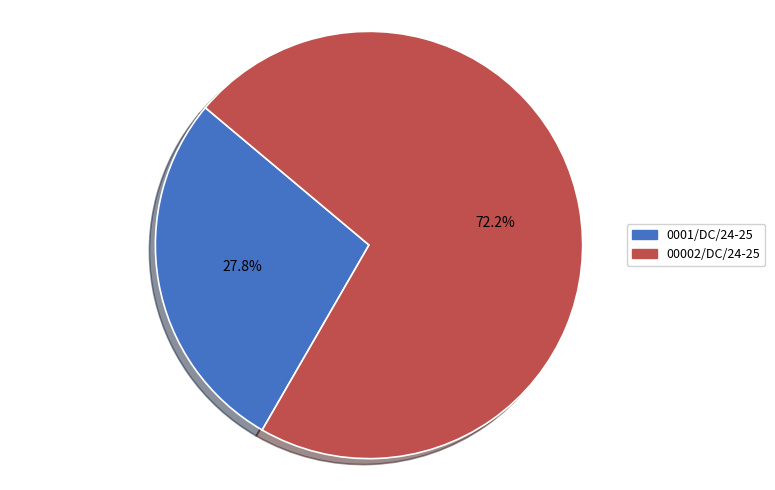

How many segments does this pie chart have?

2